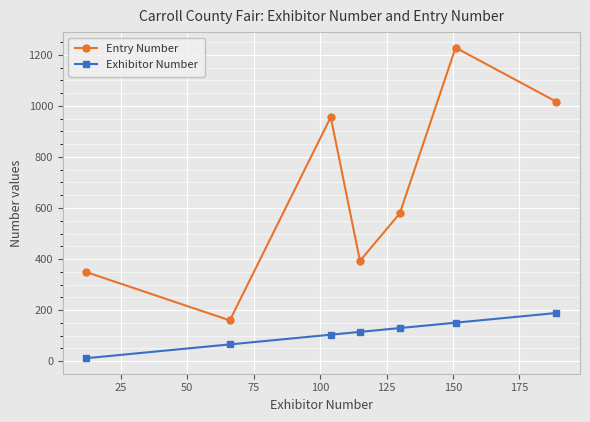

True or false: Exhibitor Number and Entry Number intersect in this chart.

False